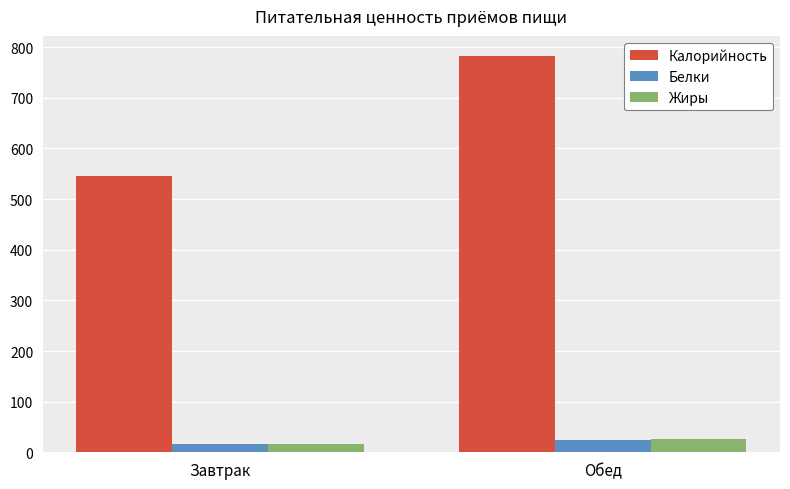

What is the maximum value shown in the chart?

783.2